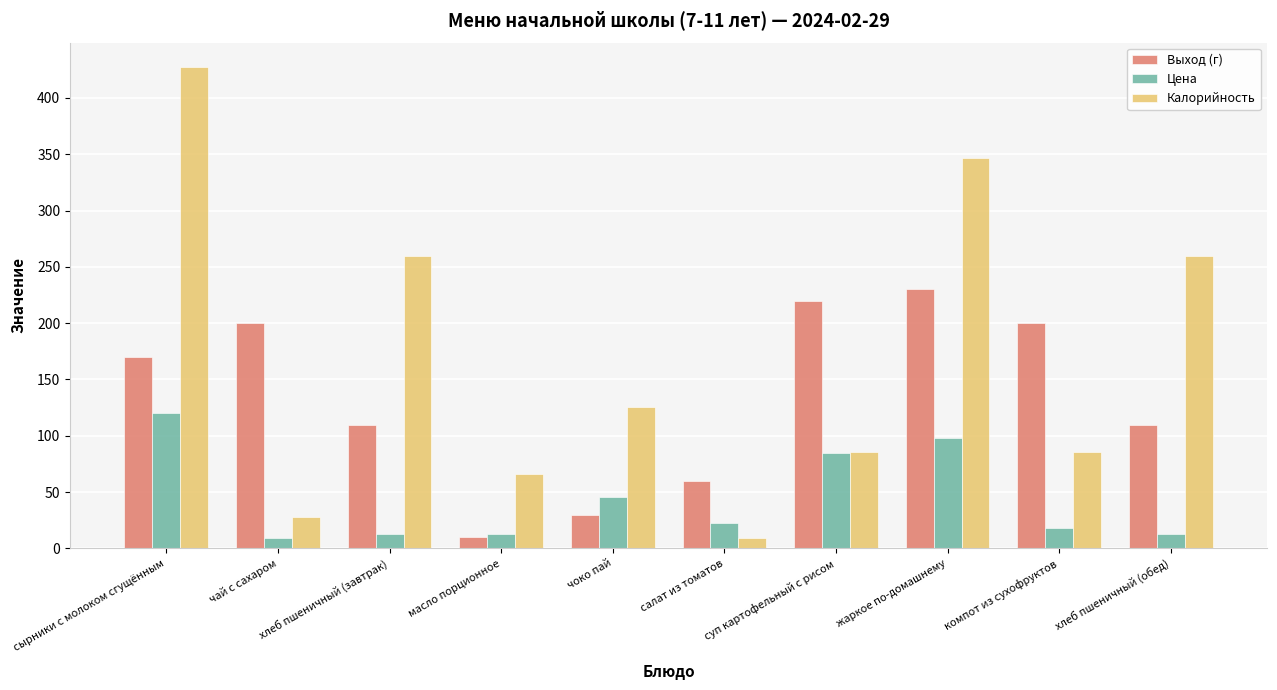

What is the difference between the Калорийность values at чай с сахаром and жаркое по-домашнему?

319.0